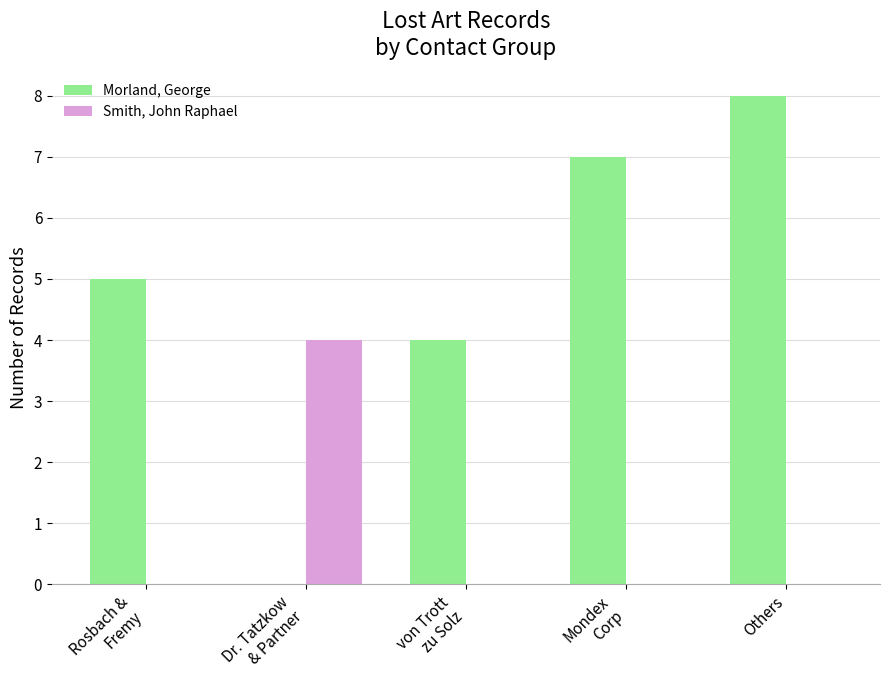

What is the greatest value displayed?

8